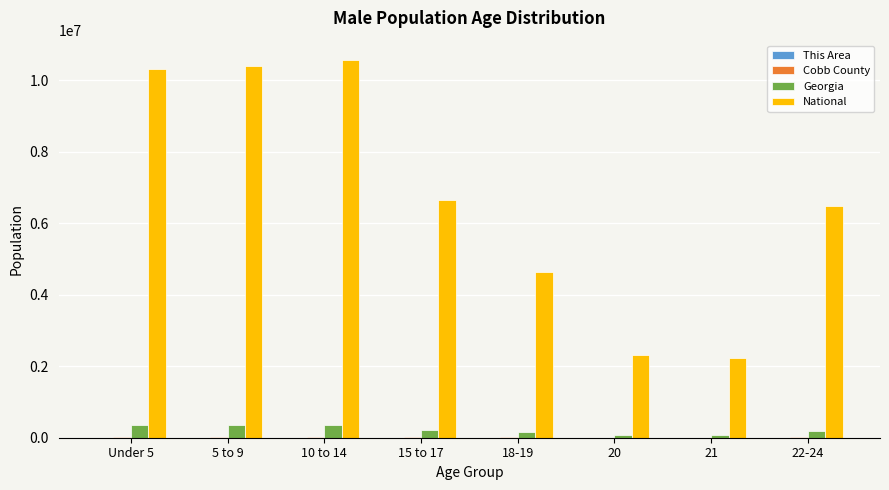

Between 15 to 17 and 18-19, which series saw the biggest shift?

National